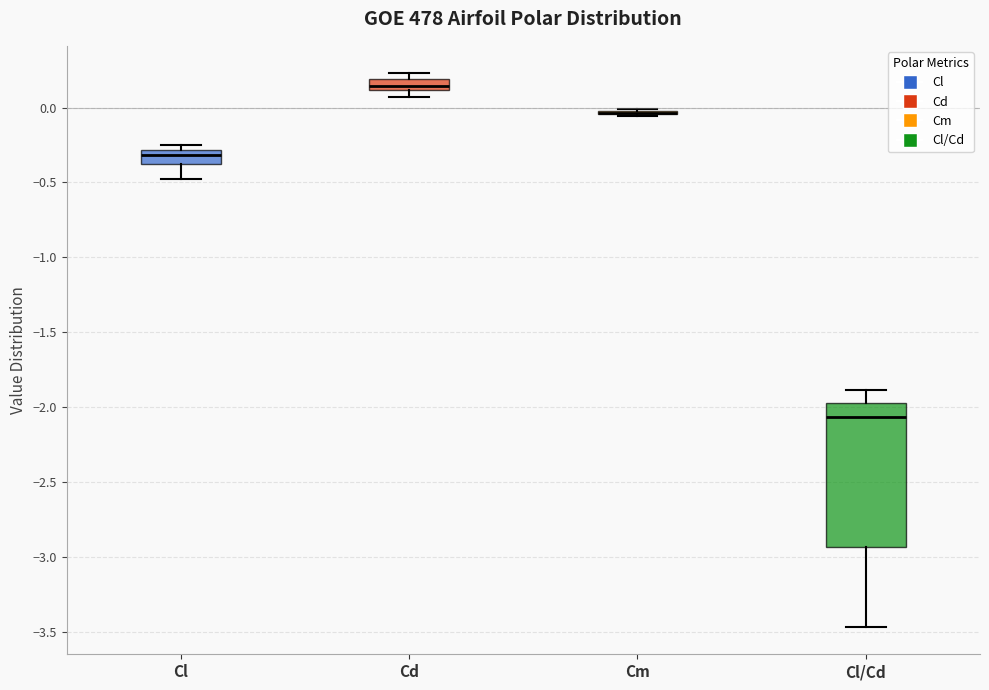

Which box is the tallest, from its lower edge to its upper edge?

Cl/Cd